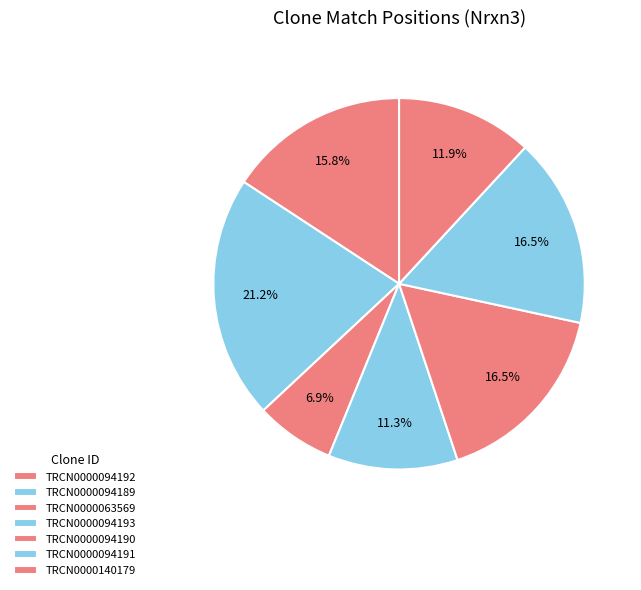

The TRCN0000094190 slice represents 17% of the pie. True or false?

True